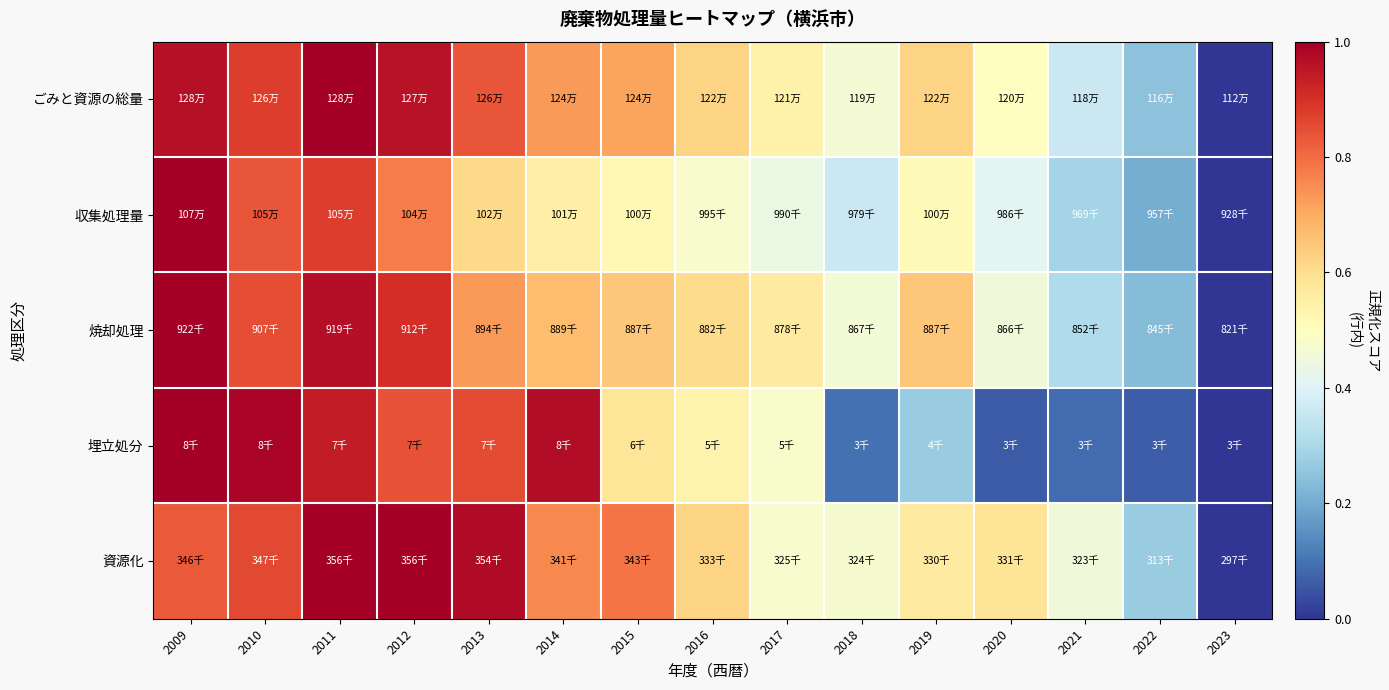

Which series has the largest range (max minus min)?

ごみと資源の総量